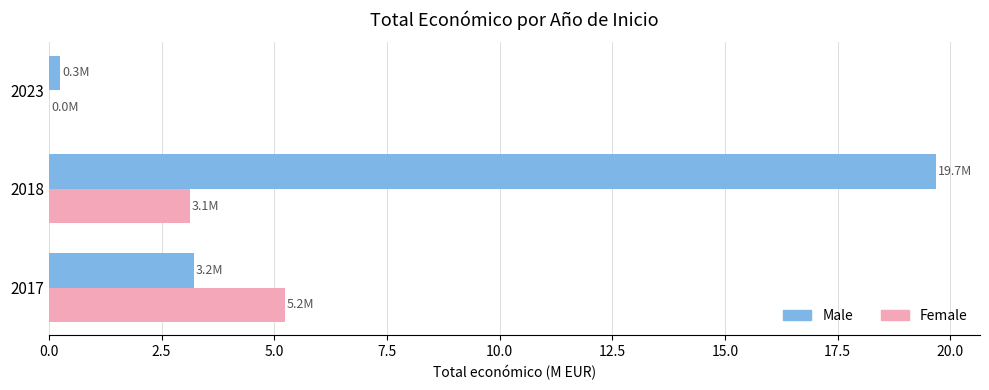

The Female series shows 5.2 at 2017. True or false?

True